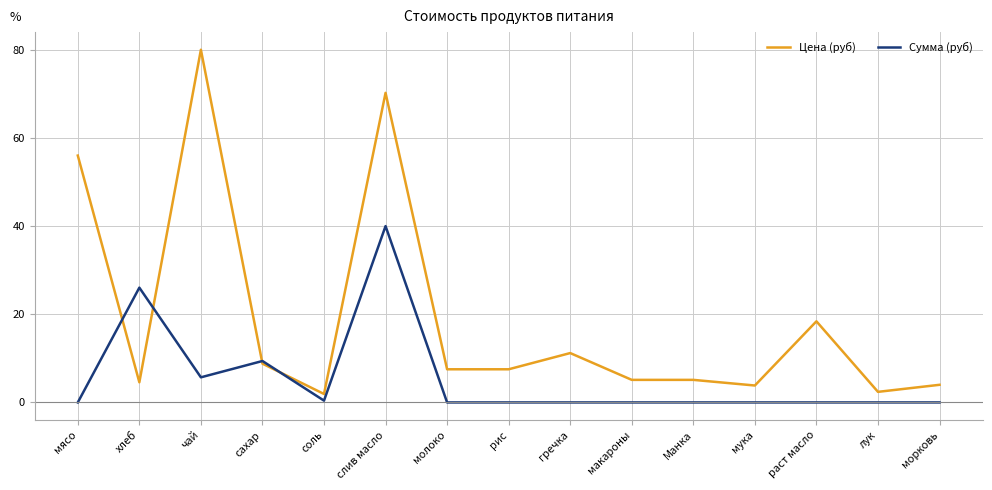

True or false: Сумма (руб) has a value of 0.0 at раст масло.

True